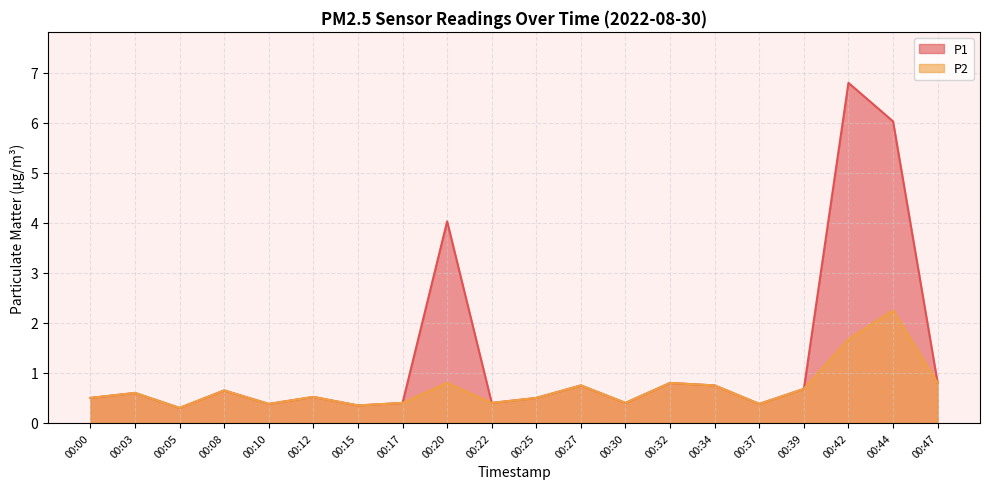

What are all the series names shown in the legend?

P1, P2